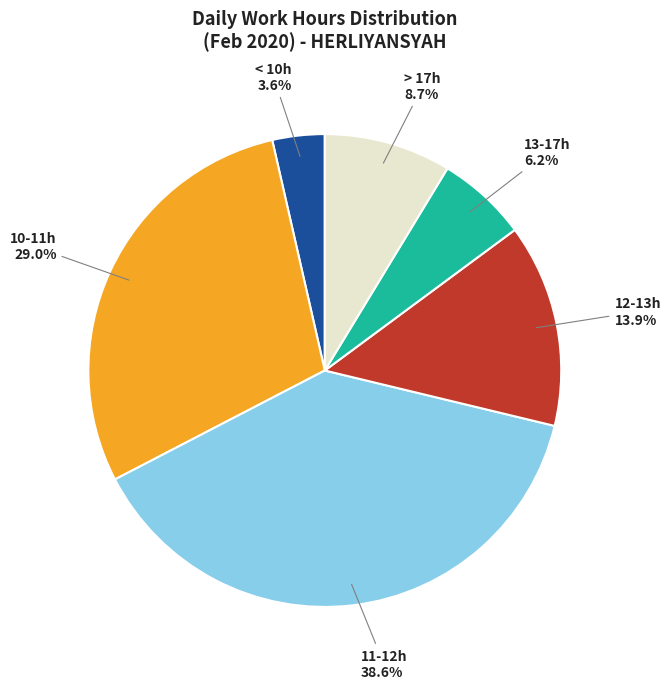

Is there a majority slice in this chart?

No